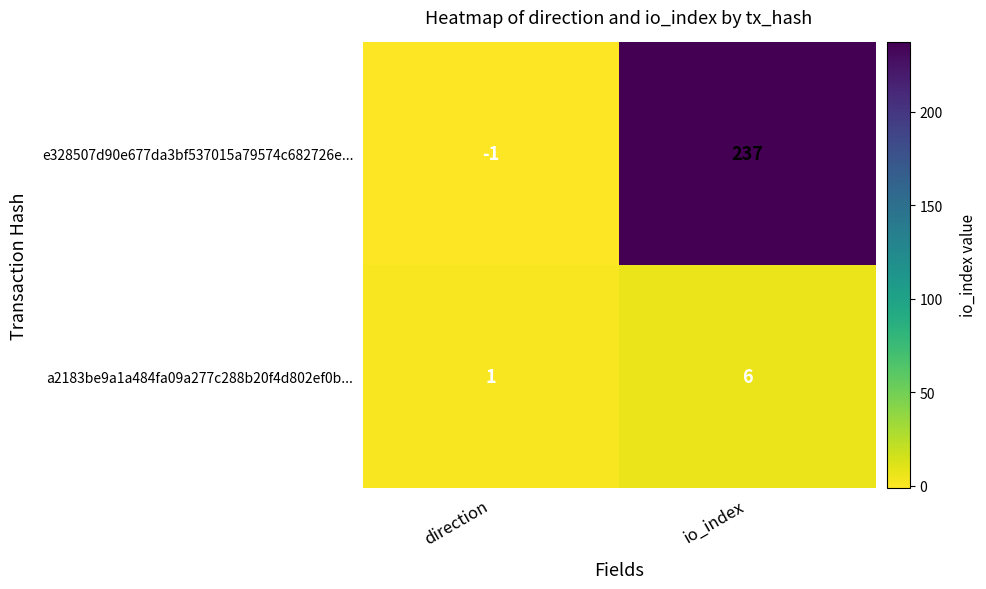

List the series in order of their overall mean, lowest first.

a2183be9a1a484fa09a277c288b20f4d802ef0b..., e328507d90e677da3bf537015a79574c682726e...